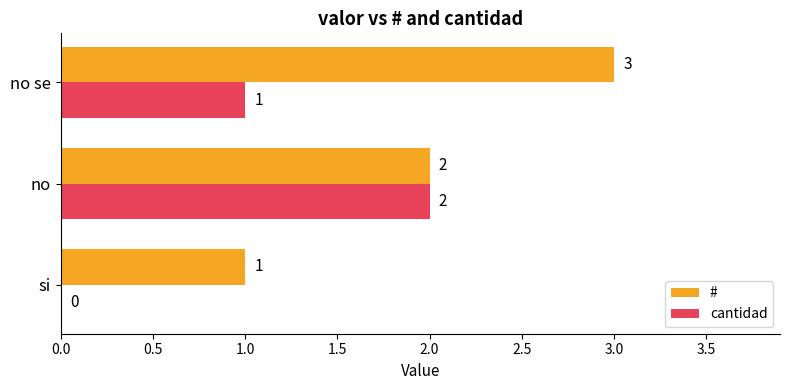

At which label is # closest to 2?

no